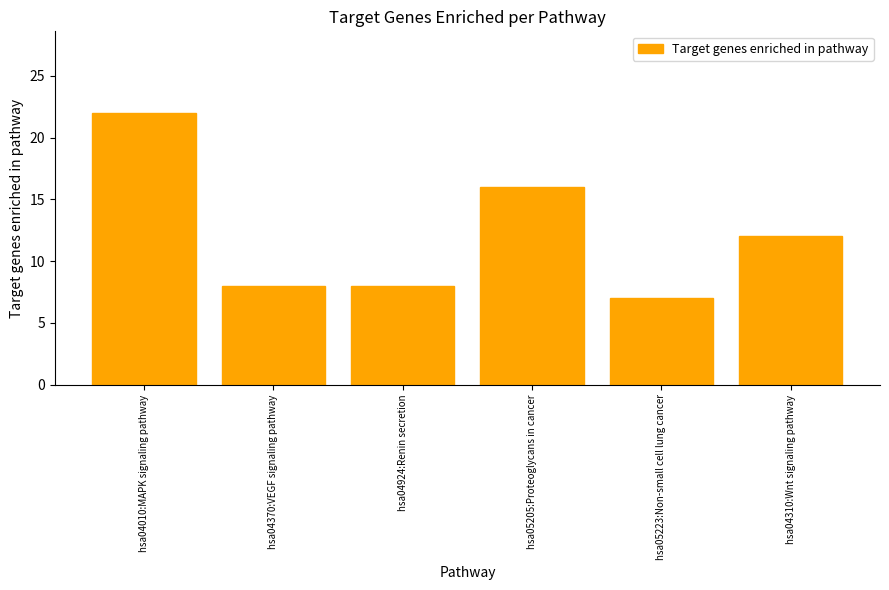

Reading left to right, extract all data points from this chart.

22	8	8	16	7	12